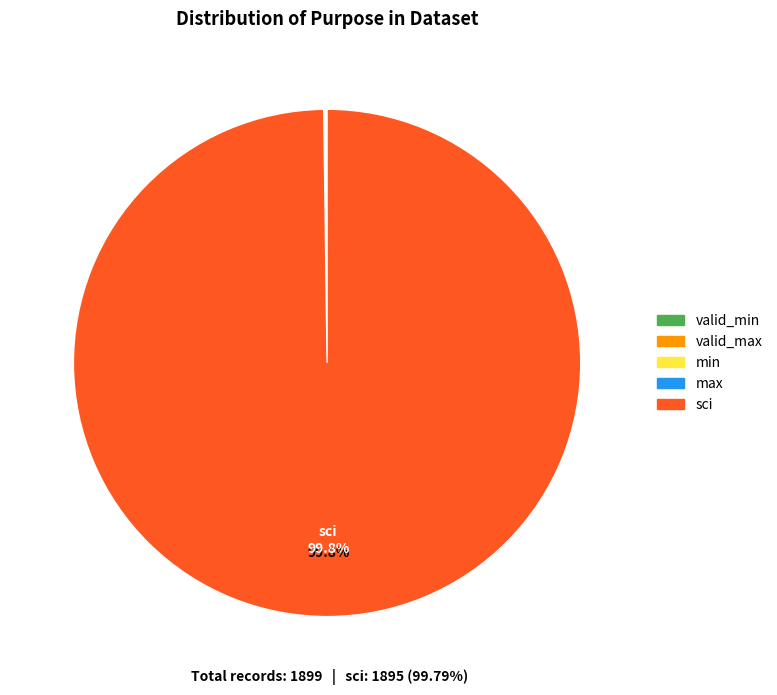

Which category has the biggest portion of the pie?

sci